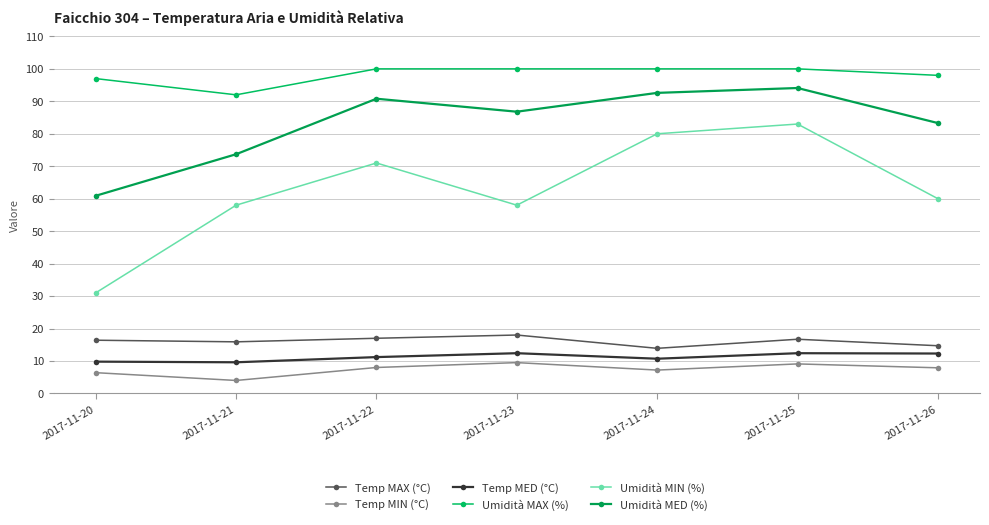

In Temp MED (°C), how many points are lower than both neighbors (excluding endpoints)?

2